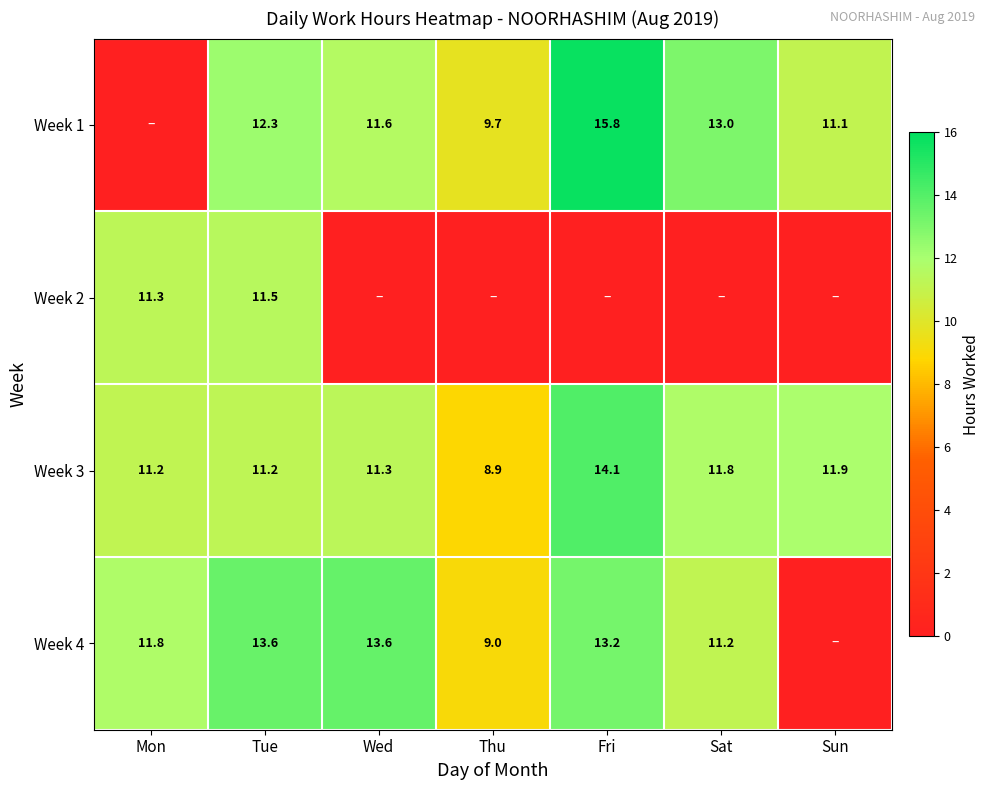

What is the maximum value for Week 3?

14.1